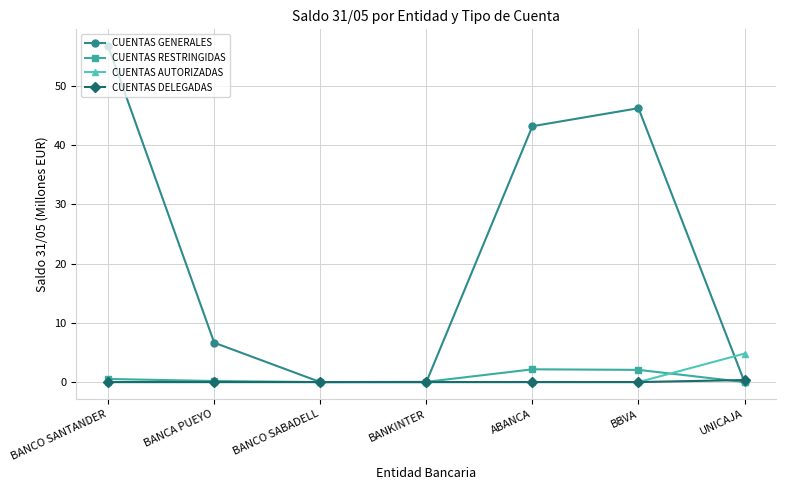

At which category is the sum across all series the highest?

BANCO SANTANDER